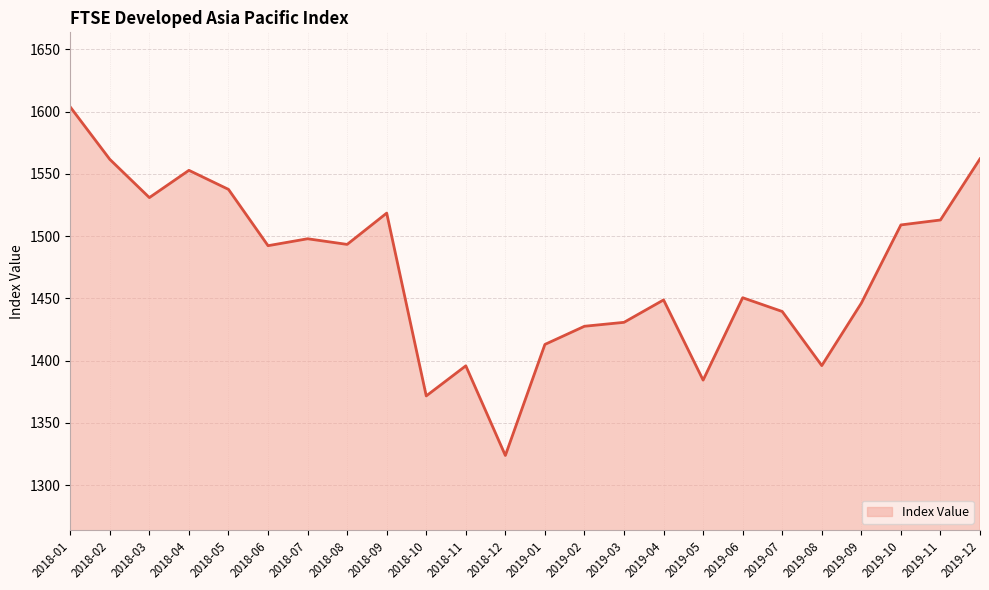

What position from the right is 2018-01?

24